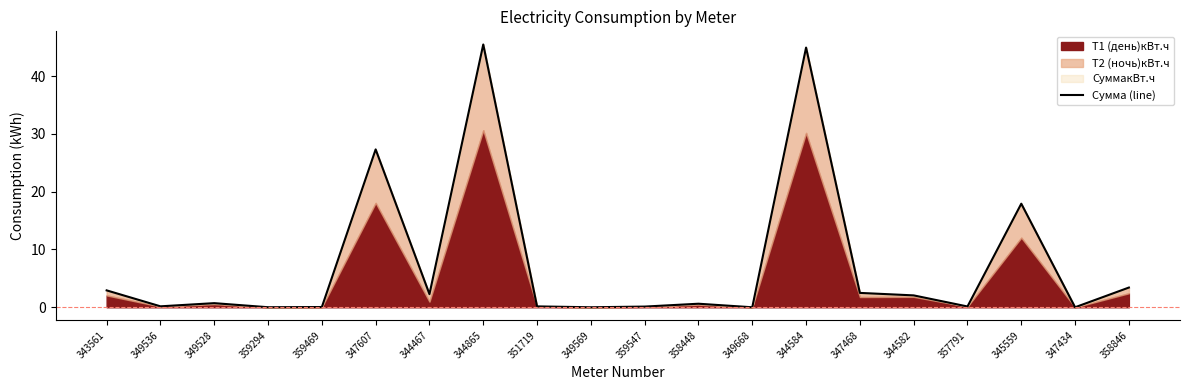

What is the sum of all values?

150.7